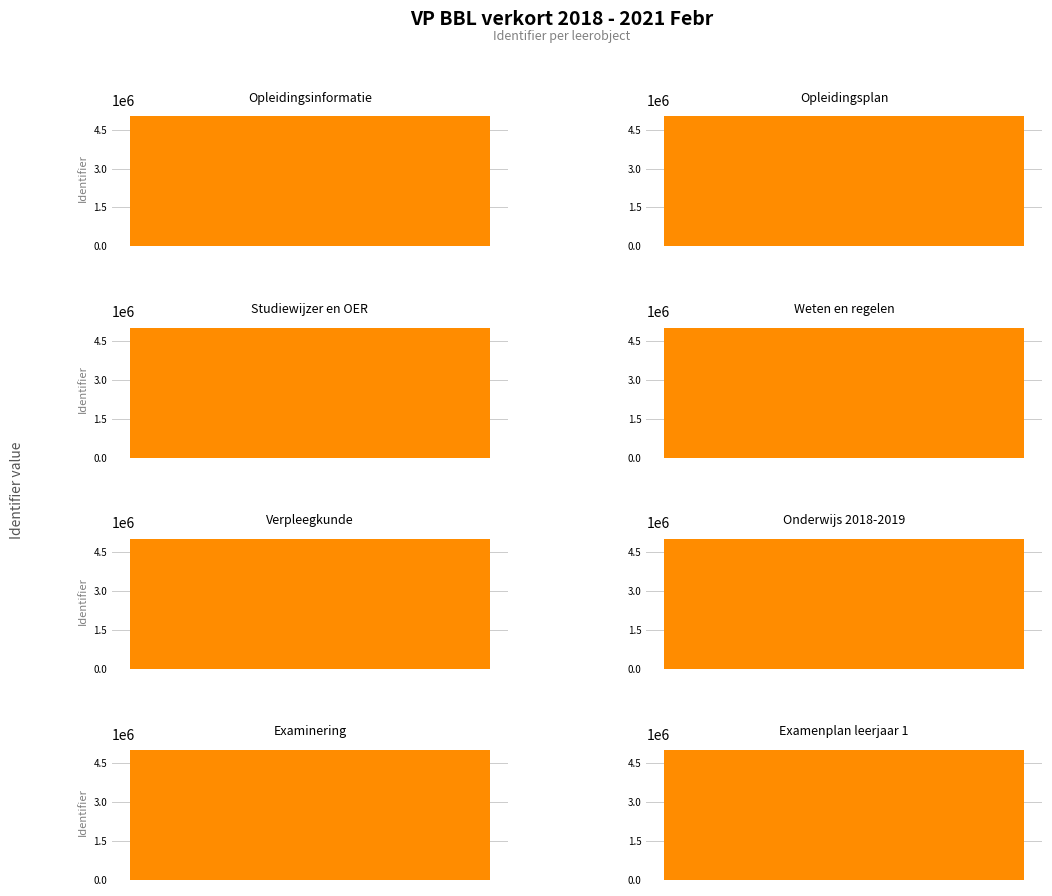

Where is the data nearest to the value 5010371?

Weten en regelen